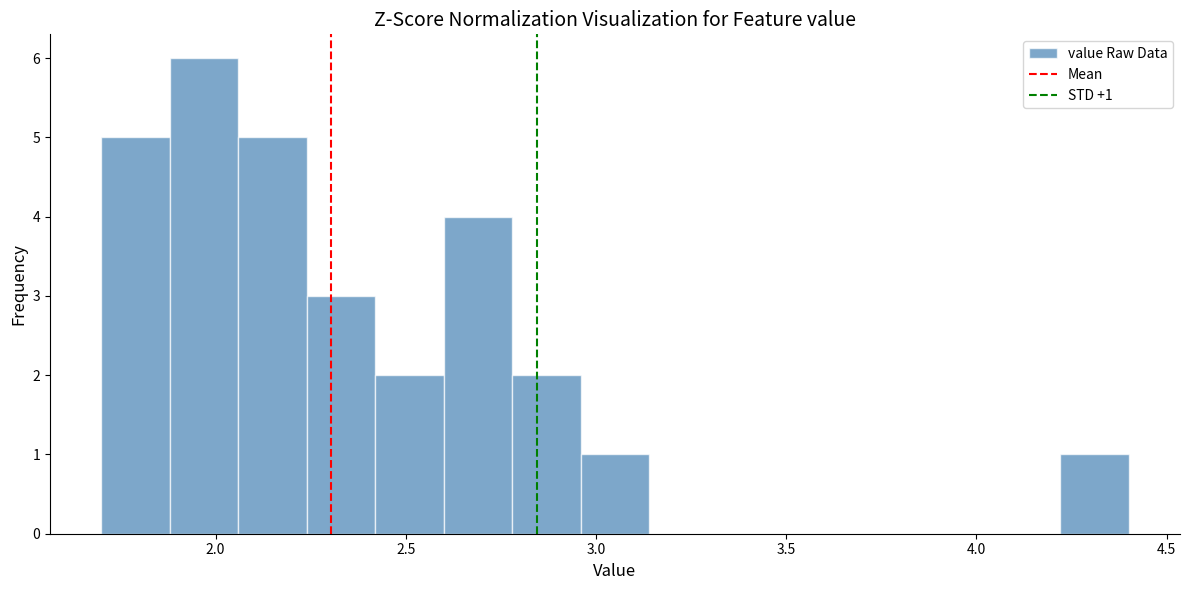

Around what value on the x-axis is the tallest bar? Give the approximate position of its centre, as read against the axis.

1.95